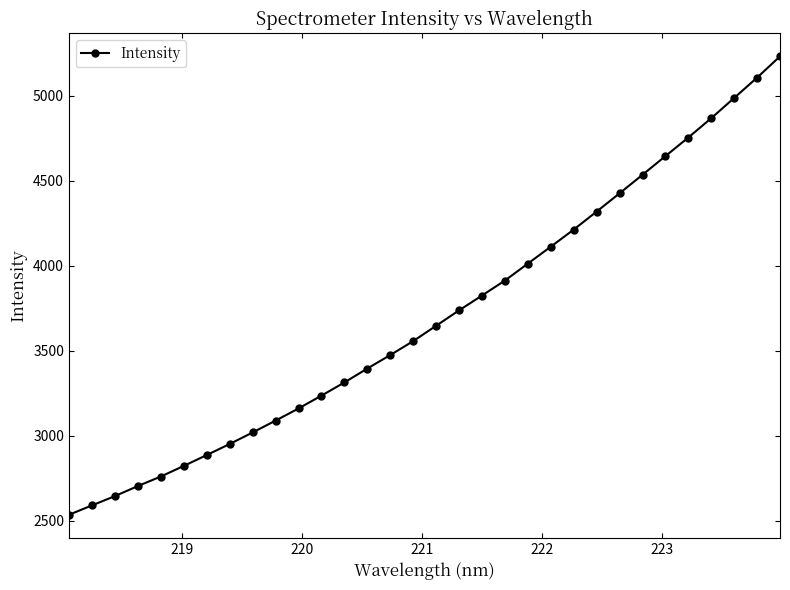

True or false: there are more than 1 points higher than both neighbors.

False